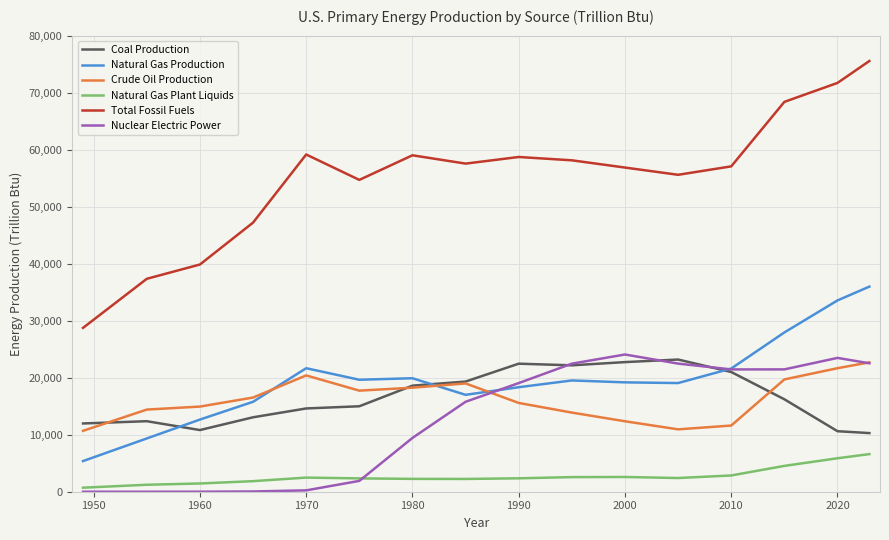

Is this an area chart (filled region under the line)?

No